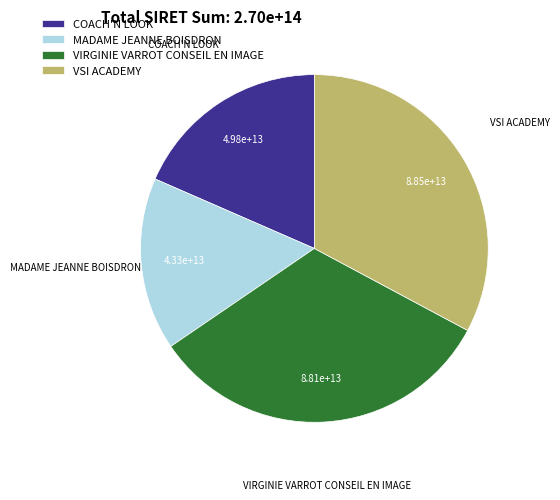

The MADAME JEANNE BOISDRON slice represents 31% of the pie. True or false?

False